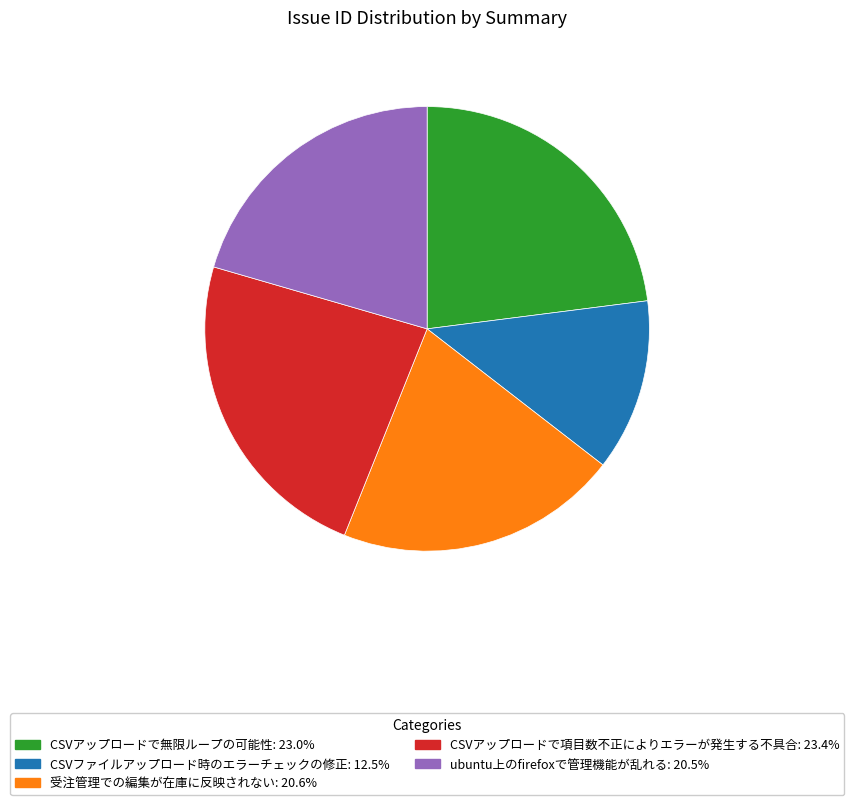

Count the number of slices in the pie.

5